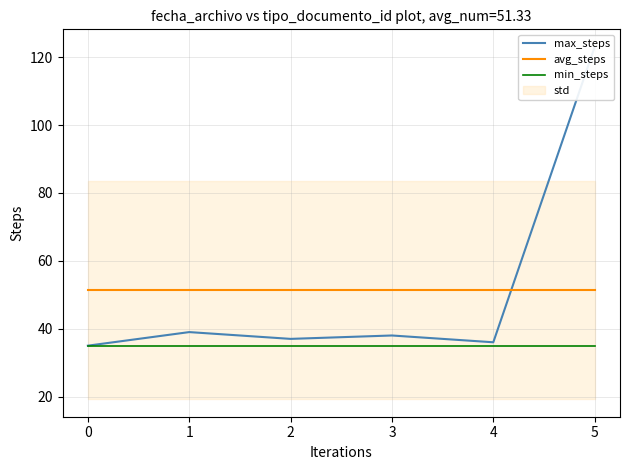

The min_steps series shows 52.8 at 5. True or false?

False